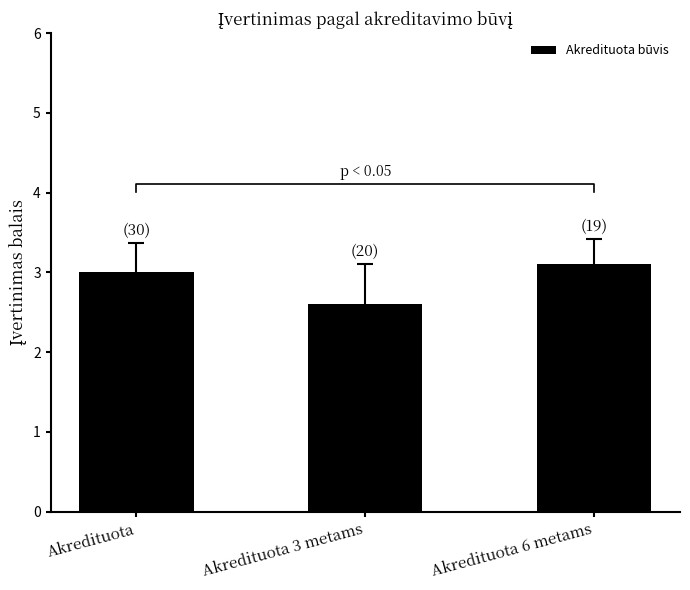

Are the bars grouped side by side (vs. stacked)?

No